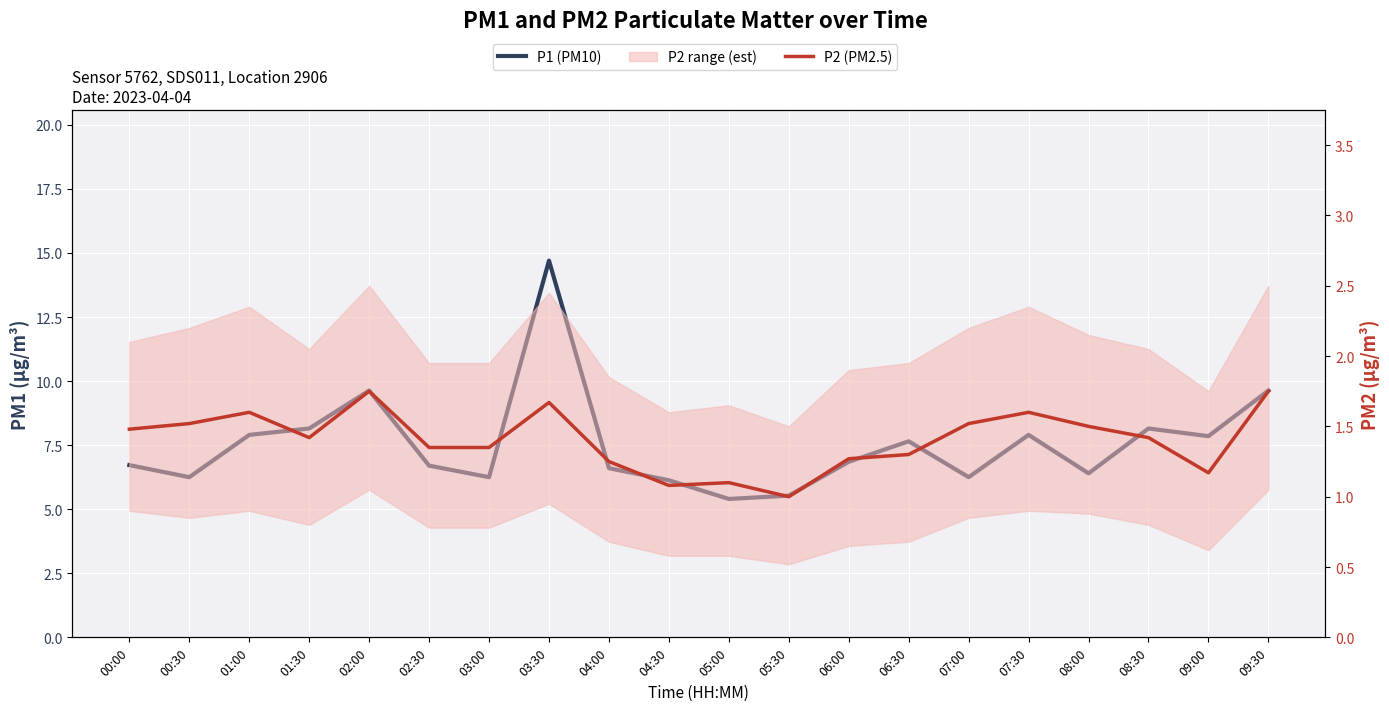

True or false: P1 (PM10) and P2 (PM2.5) cross at least once.

False